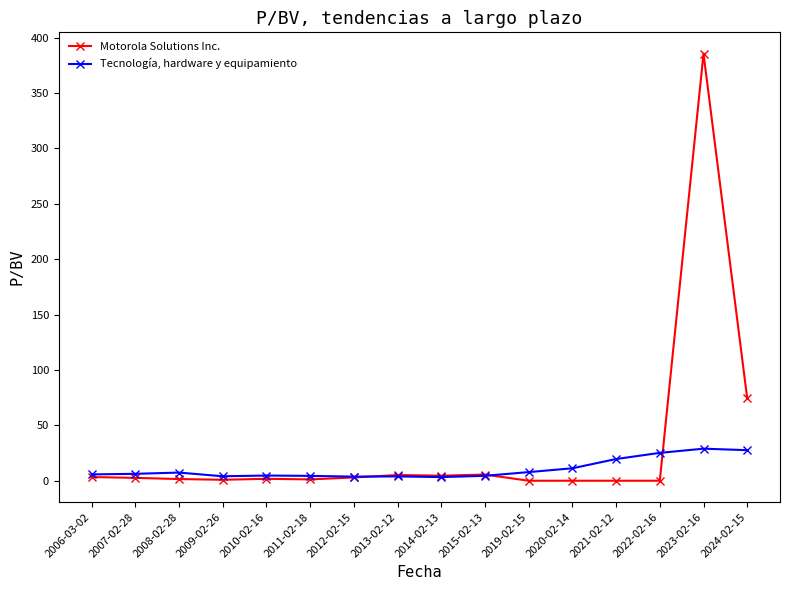

What are all the series names shown in the legend?

Motorola Solutions Inc., Tecnología, hardware y equipamiento